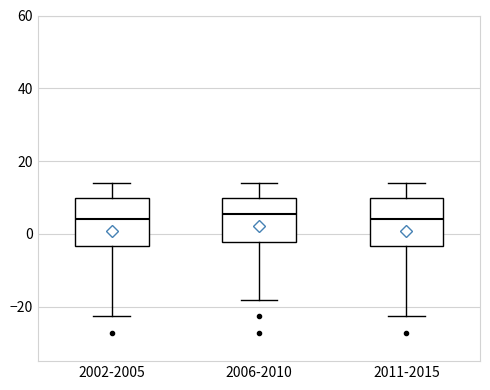

Reading left to right, read every box against the y-axis: the position of its median line, the range the box covers, and the ends of its whiskers. The values are not printed on the chart, so give them approximately, as read against the axis.

2002-2005: median 4, box -4 to 10, whiskers -22 to 14
2006-2010: median 6, box -2 to 10, whiskers -18 to 14
2011-2015: median 4, box -4 to 10, whiskers -22 to 14